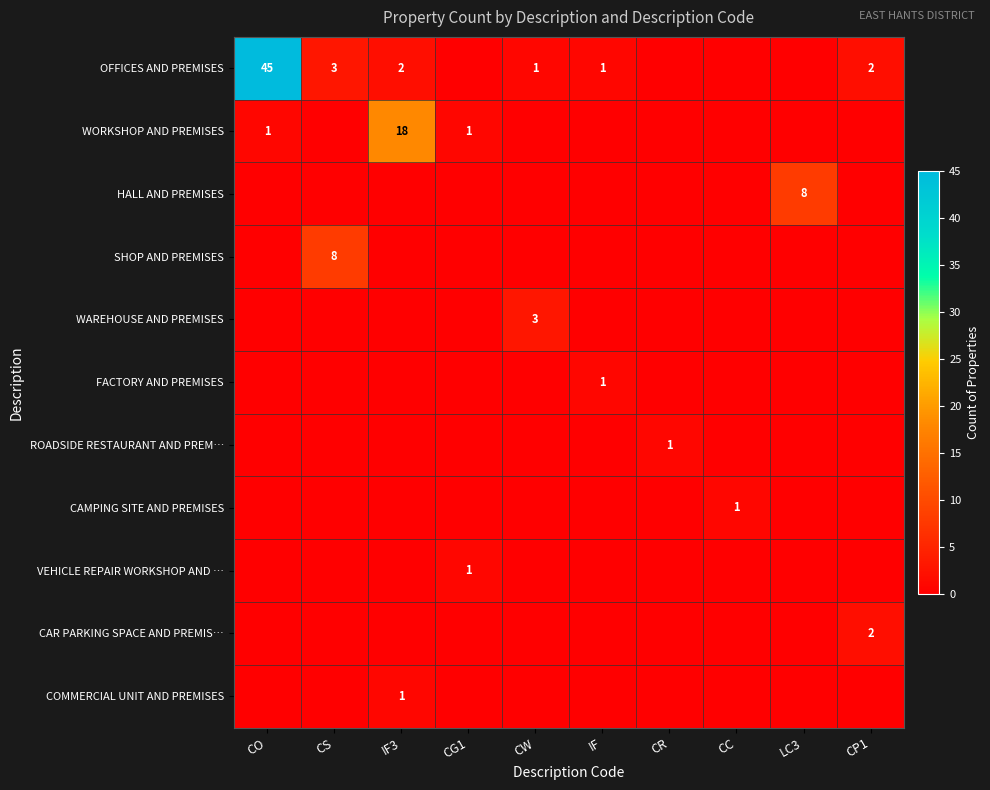

True or false: WORKSHOP AND PREMISES has a value of 1 at CG1.

True